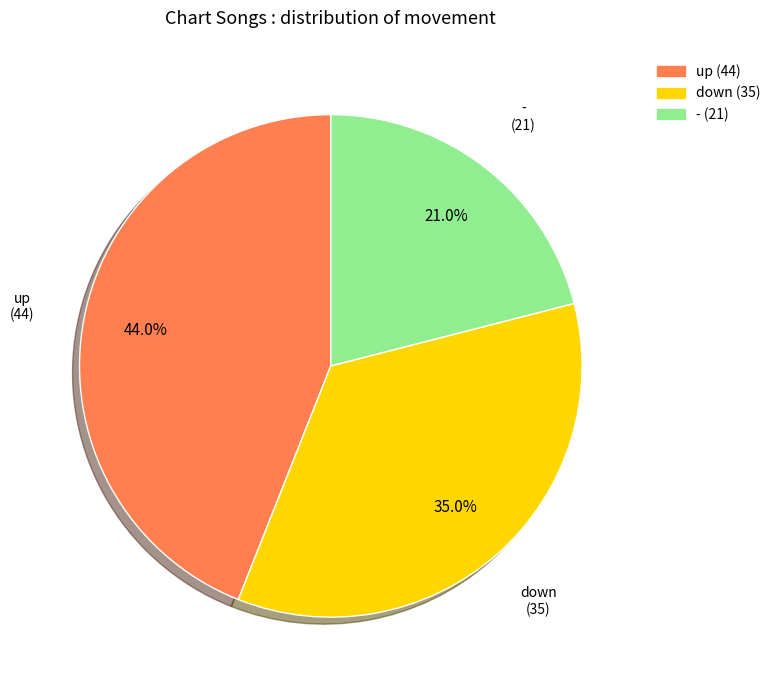

The up slice represents 56% of the pie. True or false?

False